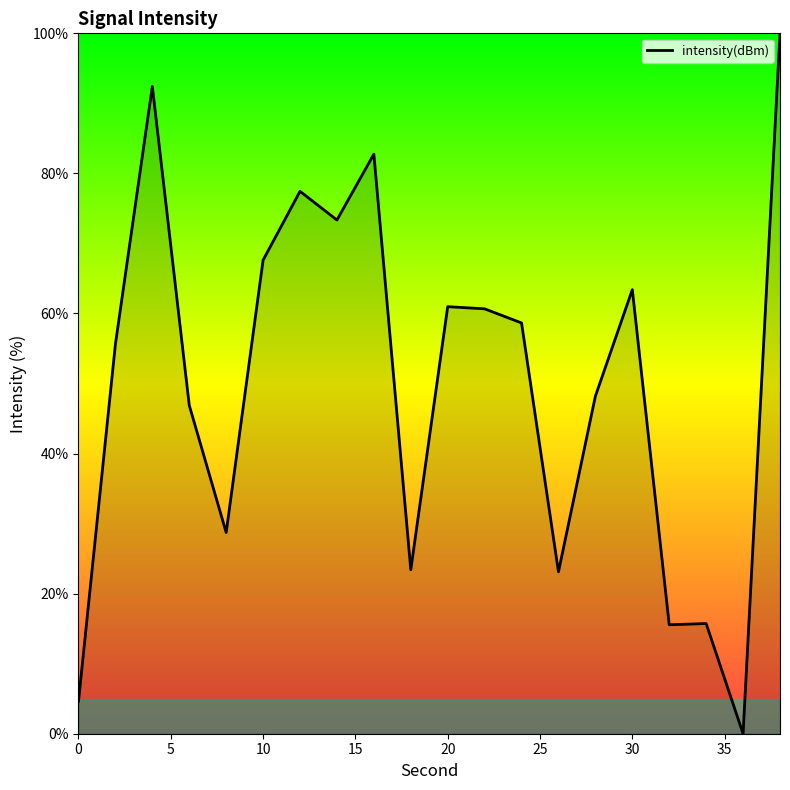

What is the greatest value displayed?

100.0